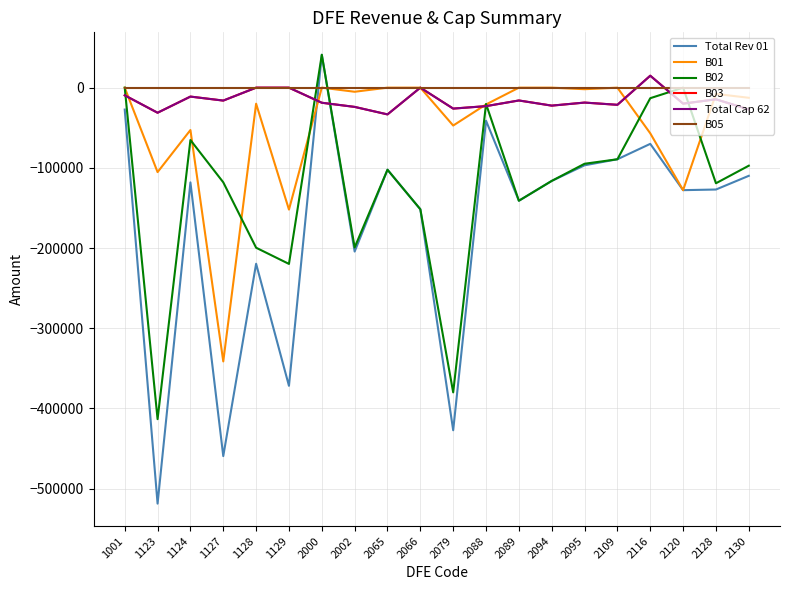

What is the total value across all series at 1001?

-46407.2